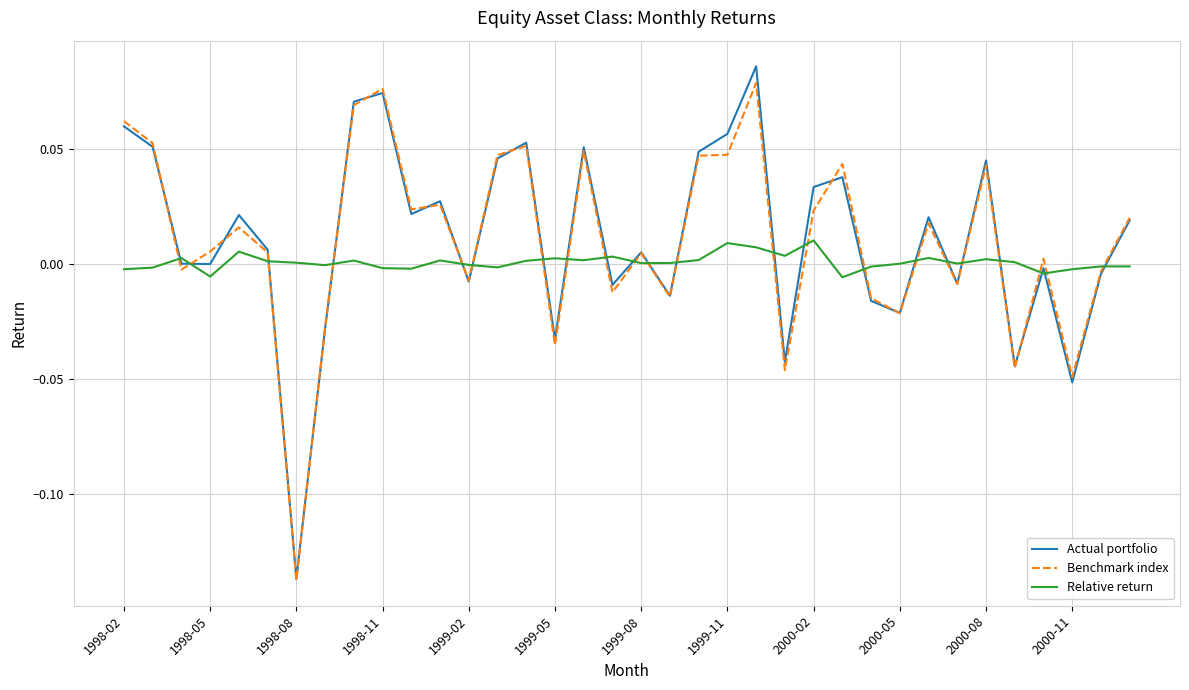

How many lines are shown in the chart?

3